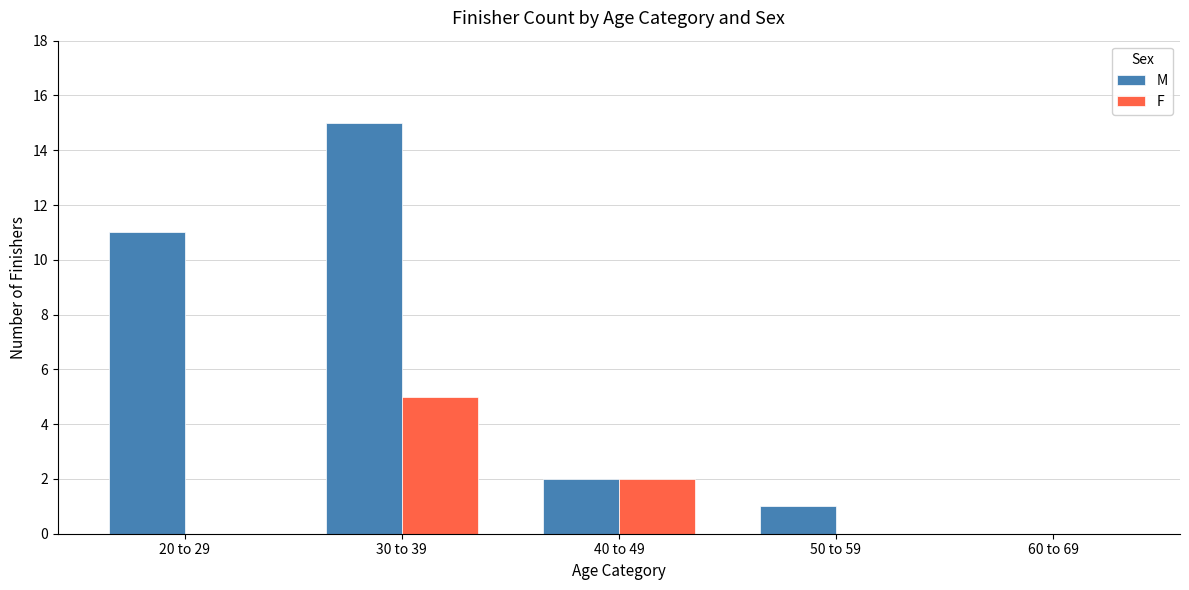

True or false: F has a value of 2 at 60 to 69.

False